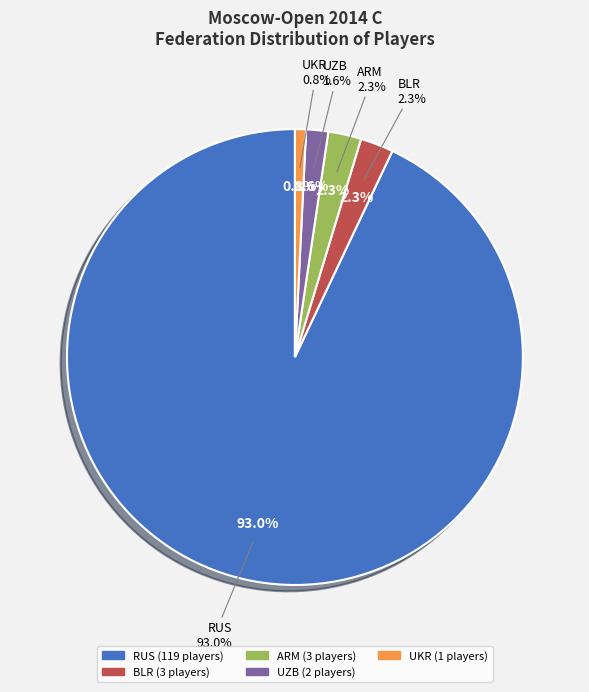

Is it true that ARM is 2% of the pie?

True